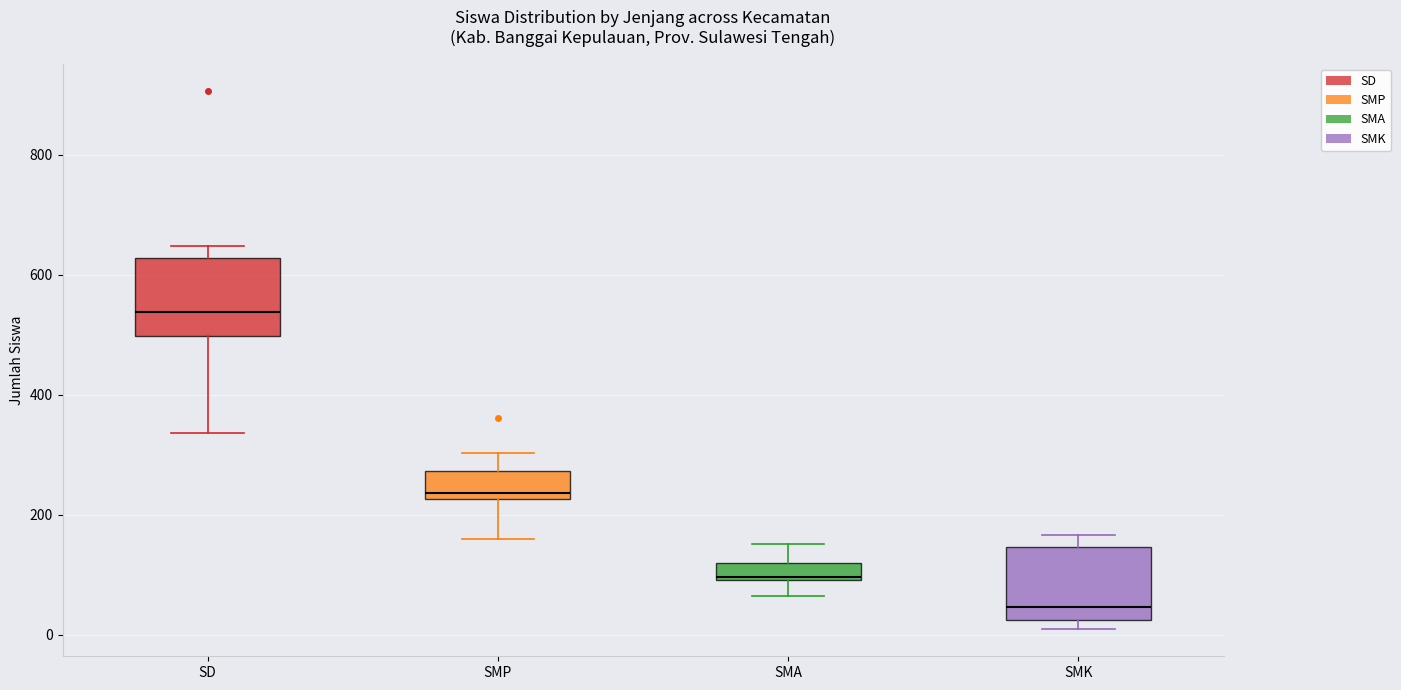

Which box has the lowest median line?

SMK